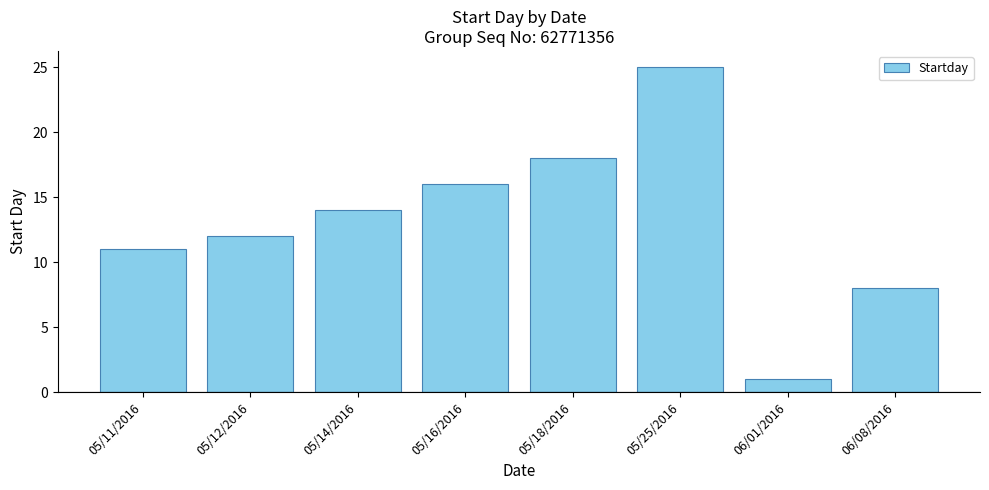

Between 05/25/2016 and 05/18/2016, which is larger?

05/25/2016